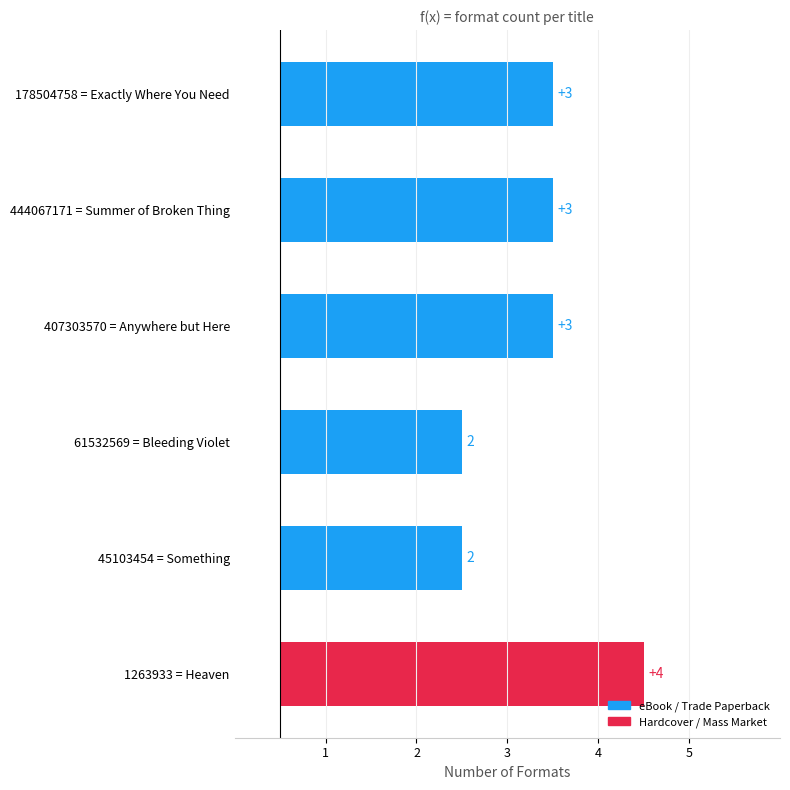

What position from the left is 178504758 = Exactly Where You Need?

1